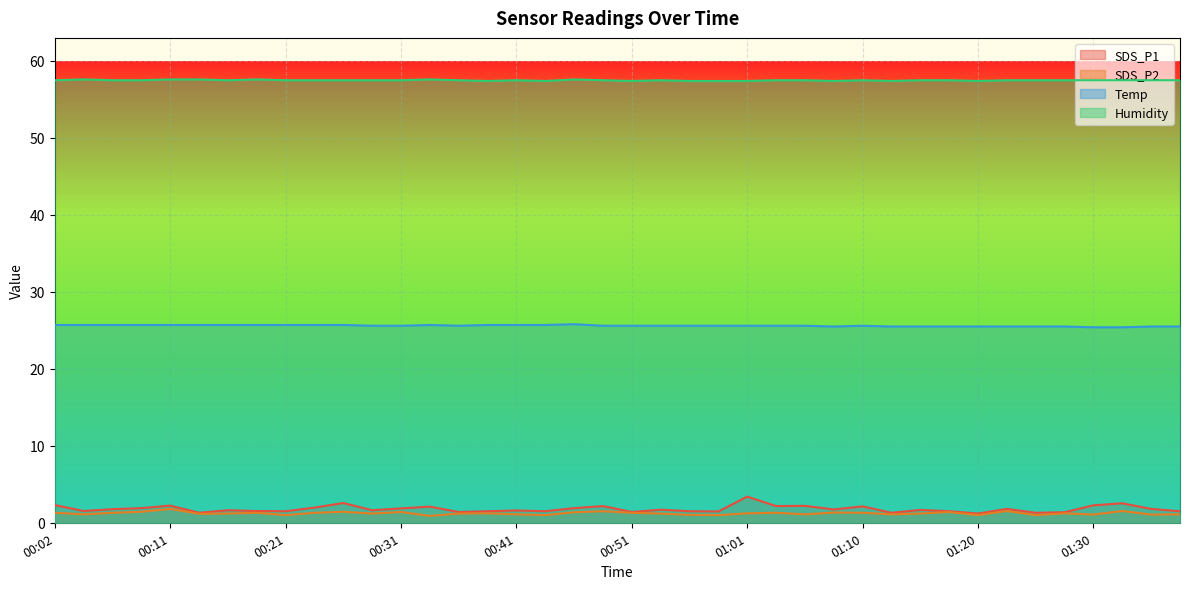

Is the value of SDS_P2 at 00:31 greater than the value of Humidity at 01:13?

No